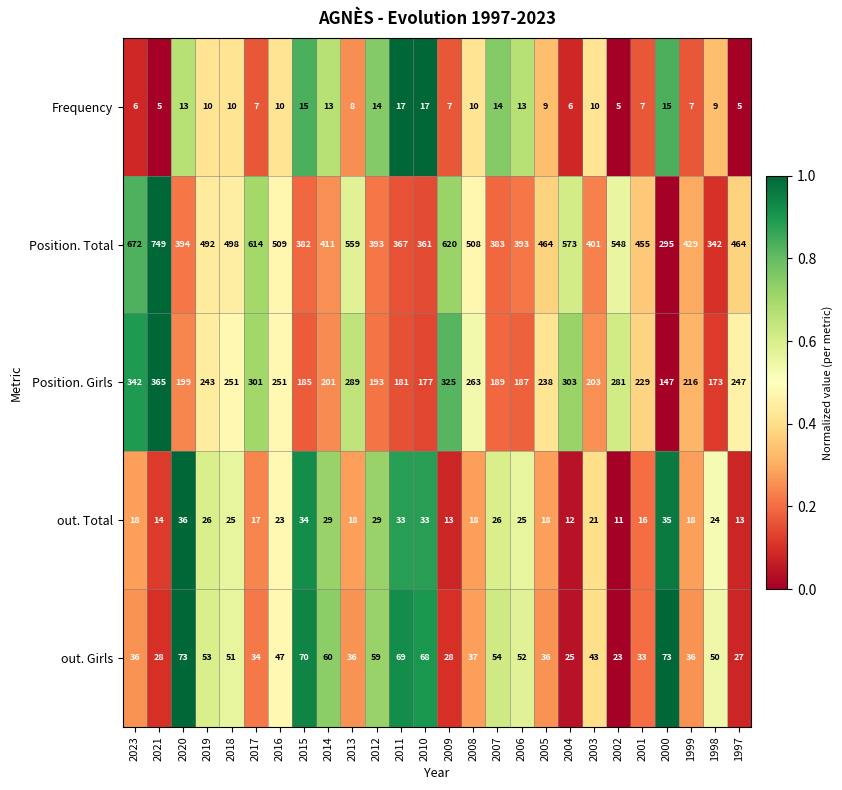

Which series has the largest total across all categories?

Position. Total